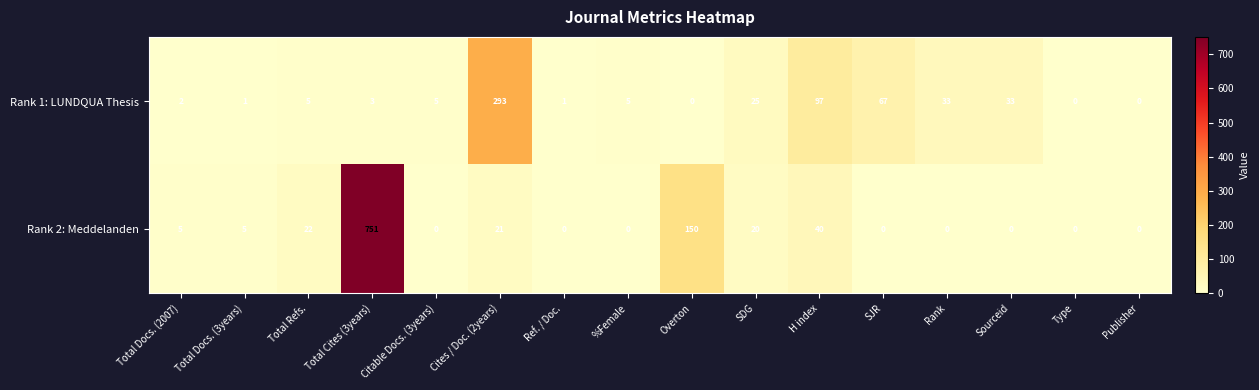

Which series has the largest range (max minus min)?

Rank 2: Meddelanden